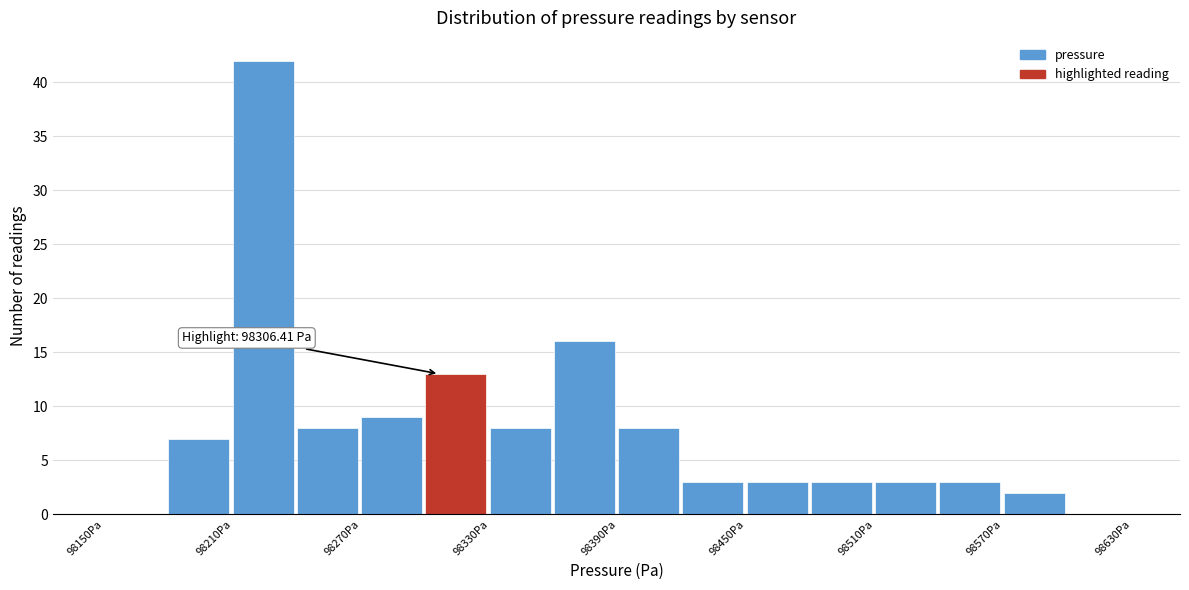

Read against the x-axis, roughly where is the centre of the tallest bar?

98220